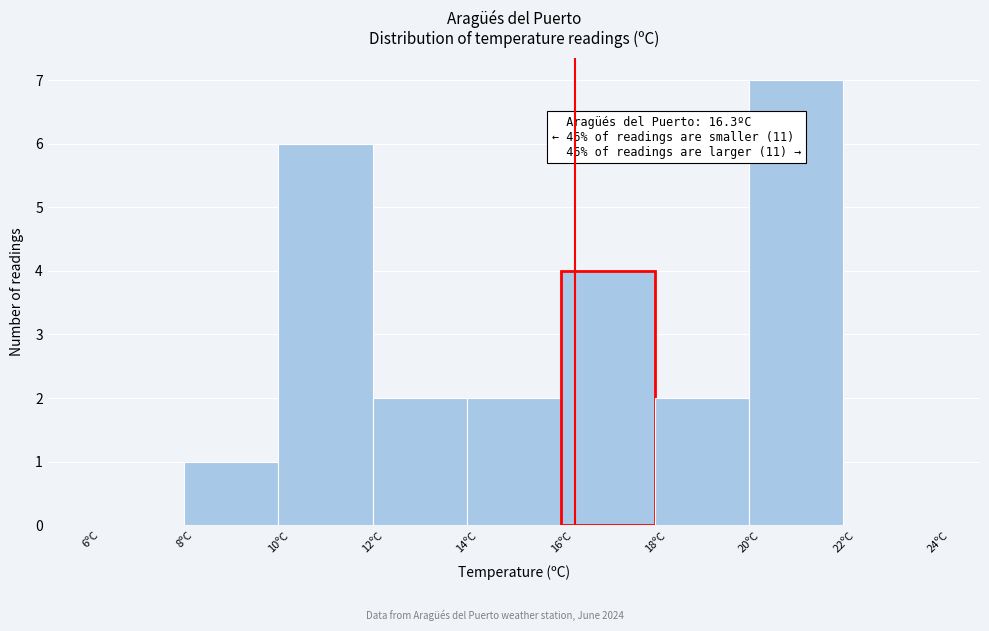

Over which range of the x-axis is the bar tallest?

20 to 22